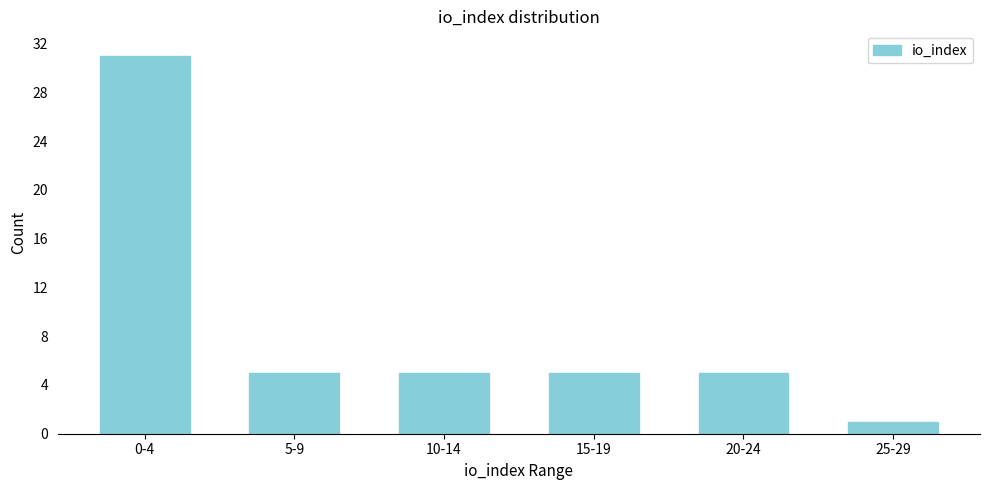

Reading left to right, list all the values displayed in this chart.

0-4=31	5-9=5	10-14=5	15-19=5	20-24=5	25-29=1